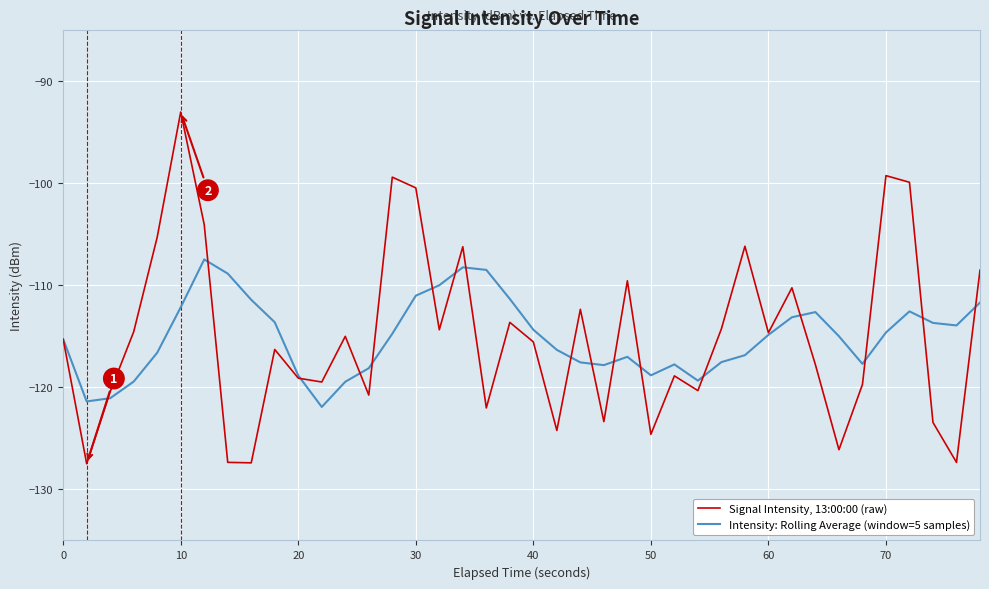

Rank the series by their maximum value, from lowest to highest.

Intensity: Rolling Average (window=5 samples), Signal Intensity, 13:00:00 (raw)